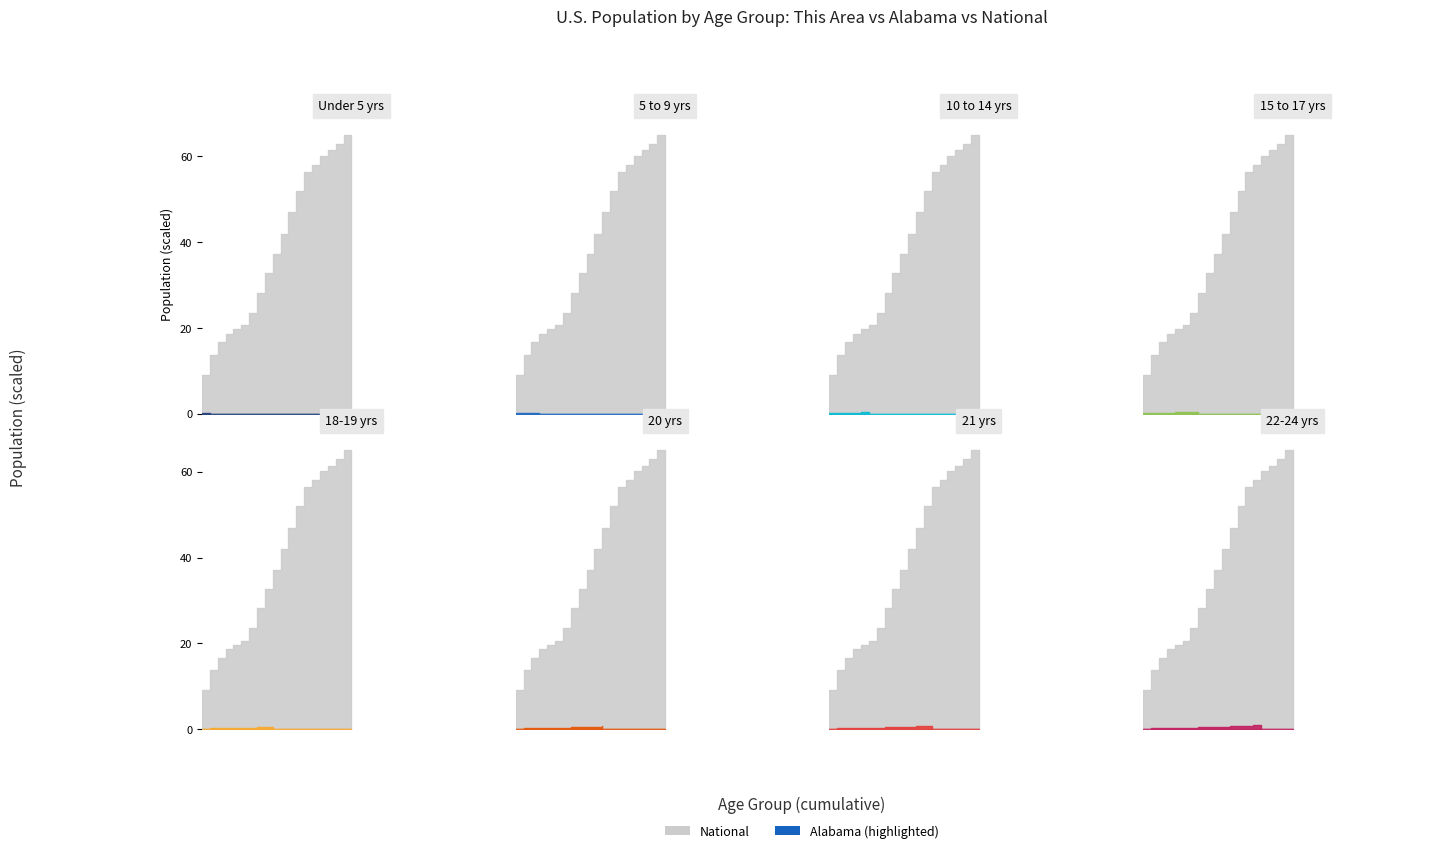

The This Area series shows 68 at Under 5. True or false?

False